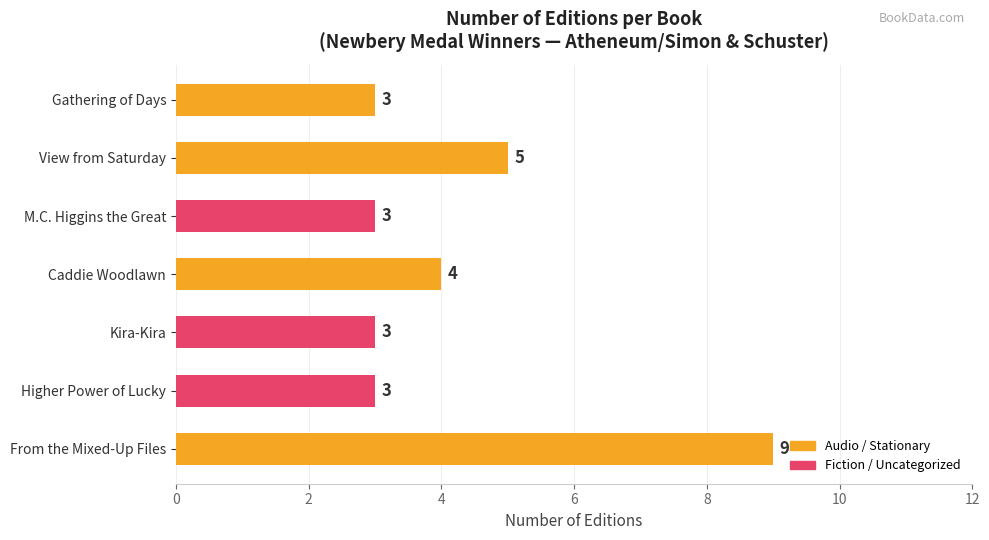

At which category does the chart reach its peak across all series?

From the Mixed-Up Files